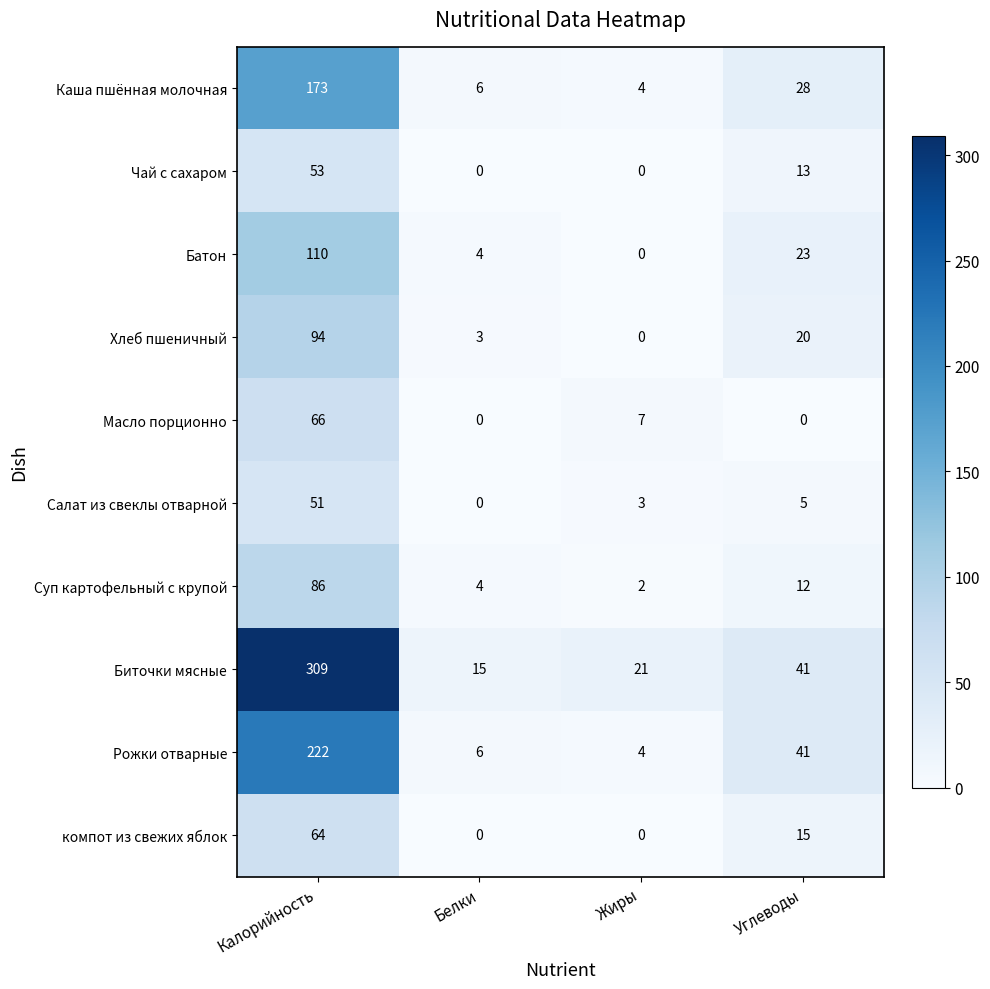

How many Чай с сахаром values are between 0 and 53?

4